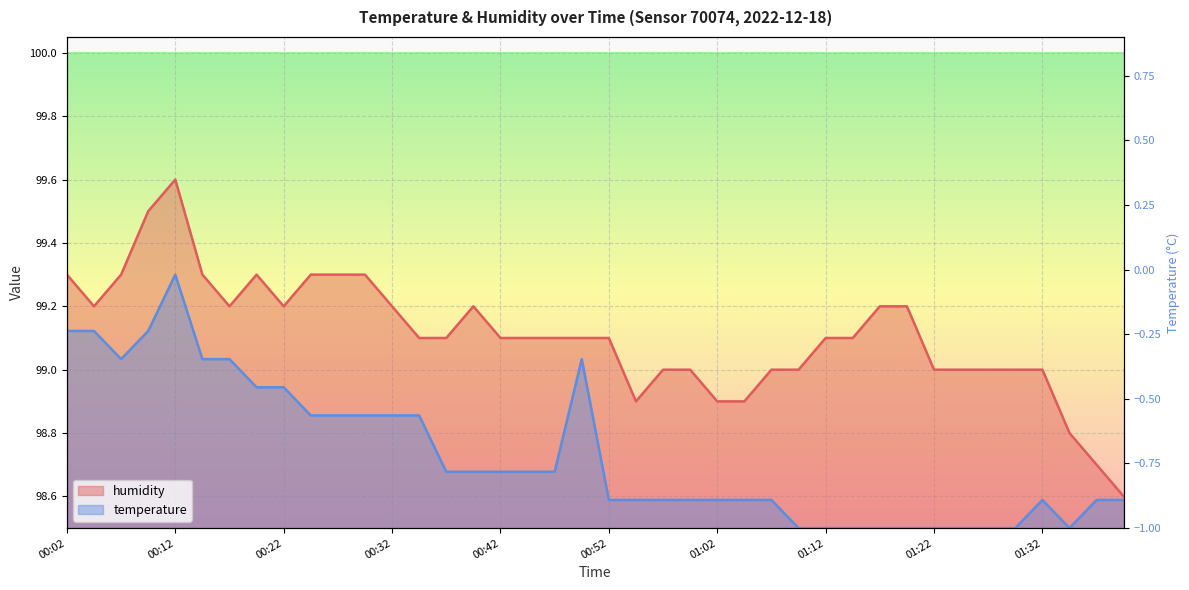

What is the difference between the humidity values at 01:14 and 01:04?

0.2